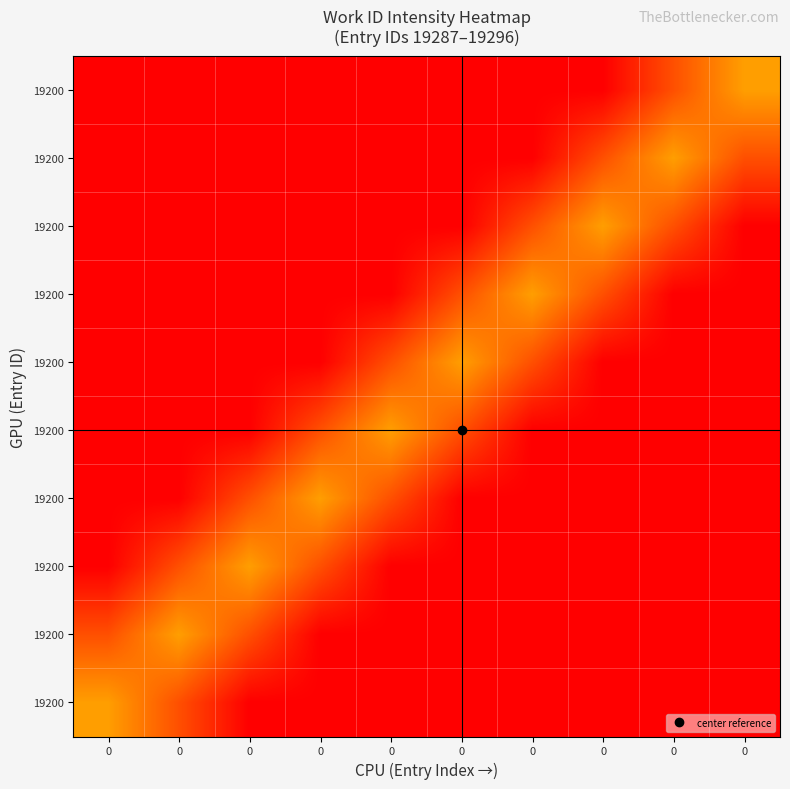

How many categories are shown in the chart?

10